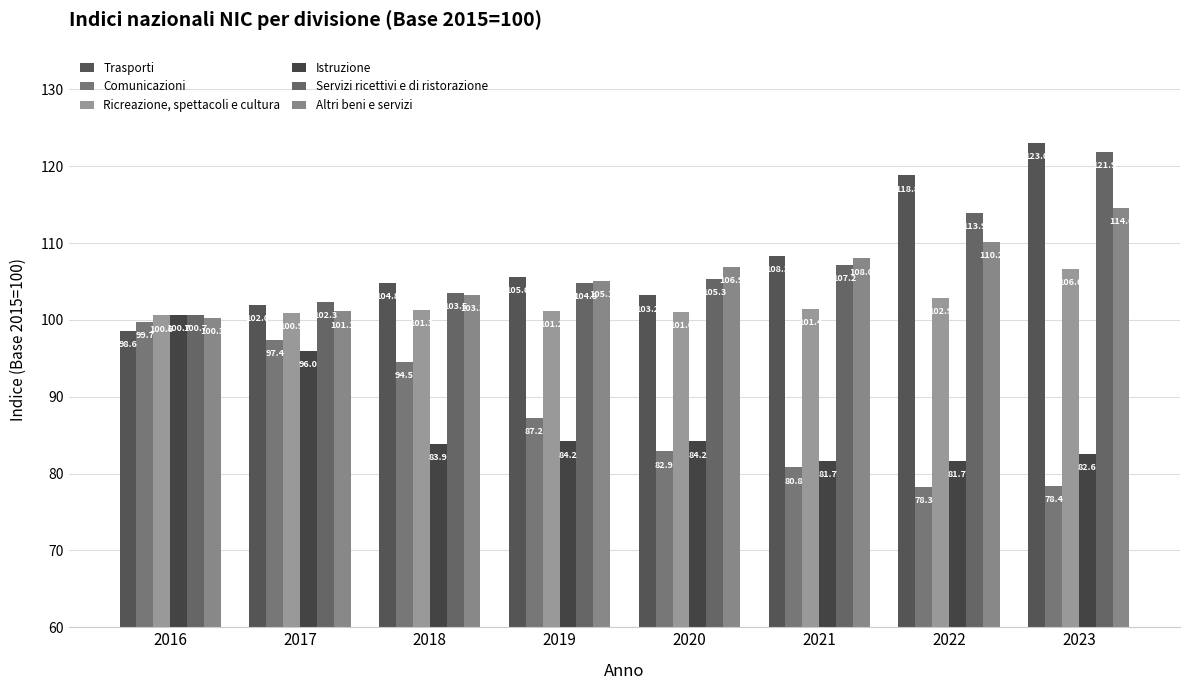

What is the value of the Comunicazioni bar at the 5th from the left?

82.9